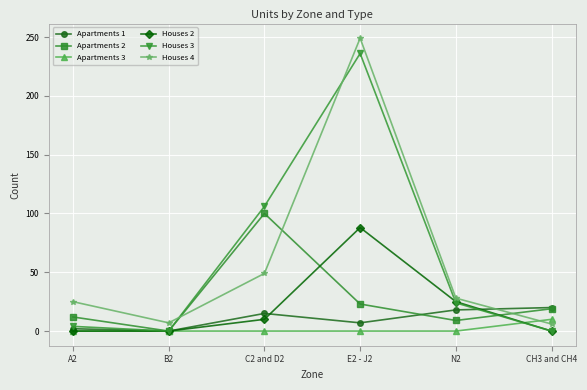

What is the maximum value shown in the chart?

249